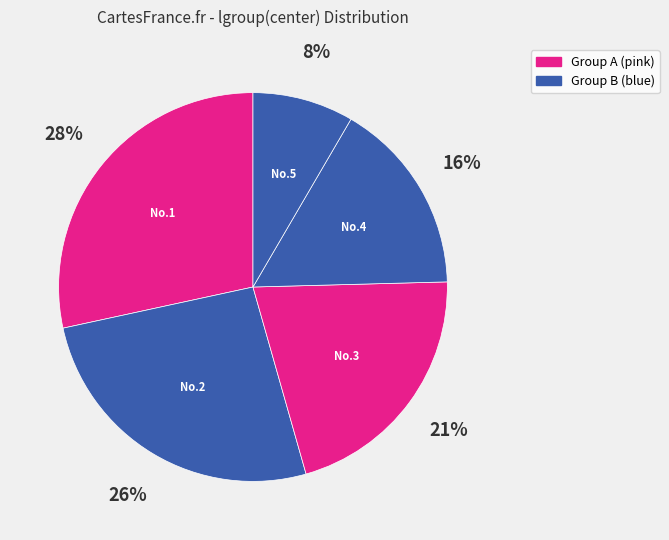

How many slices are in this pie chart?

5